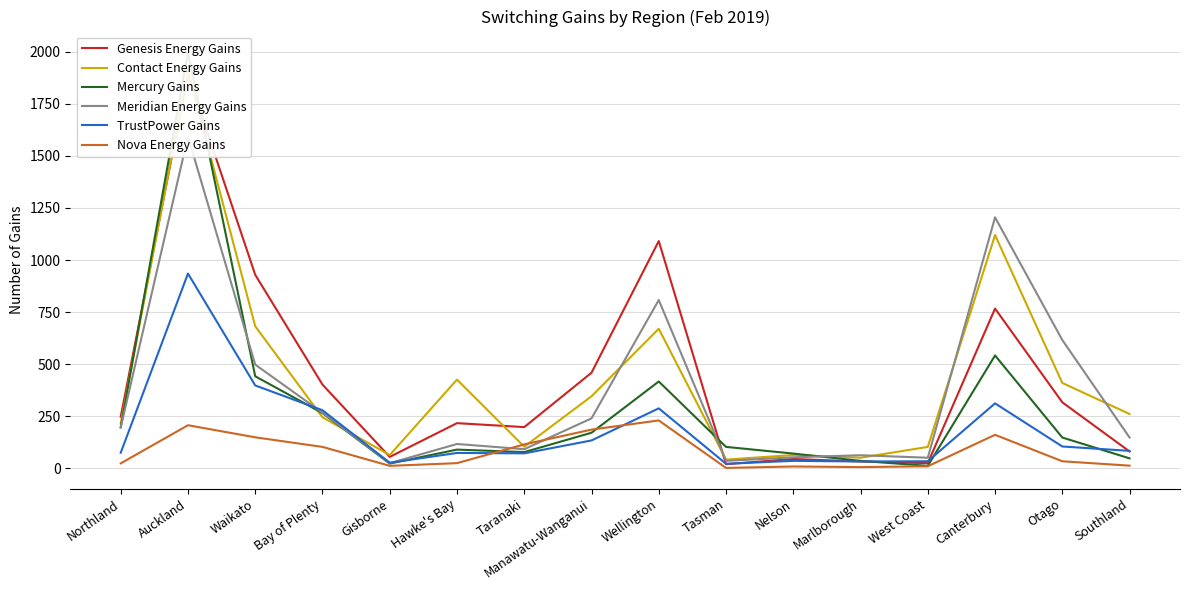

What is the greatest value displayed?

1997